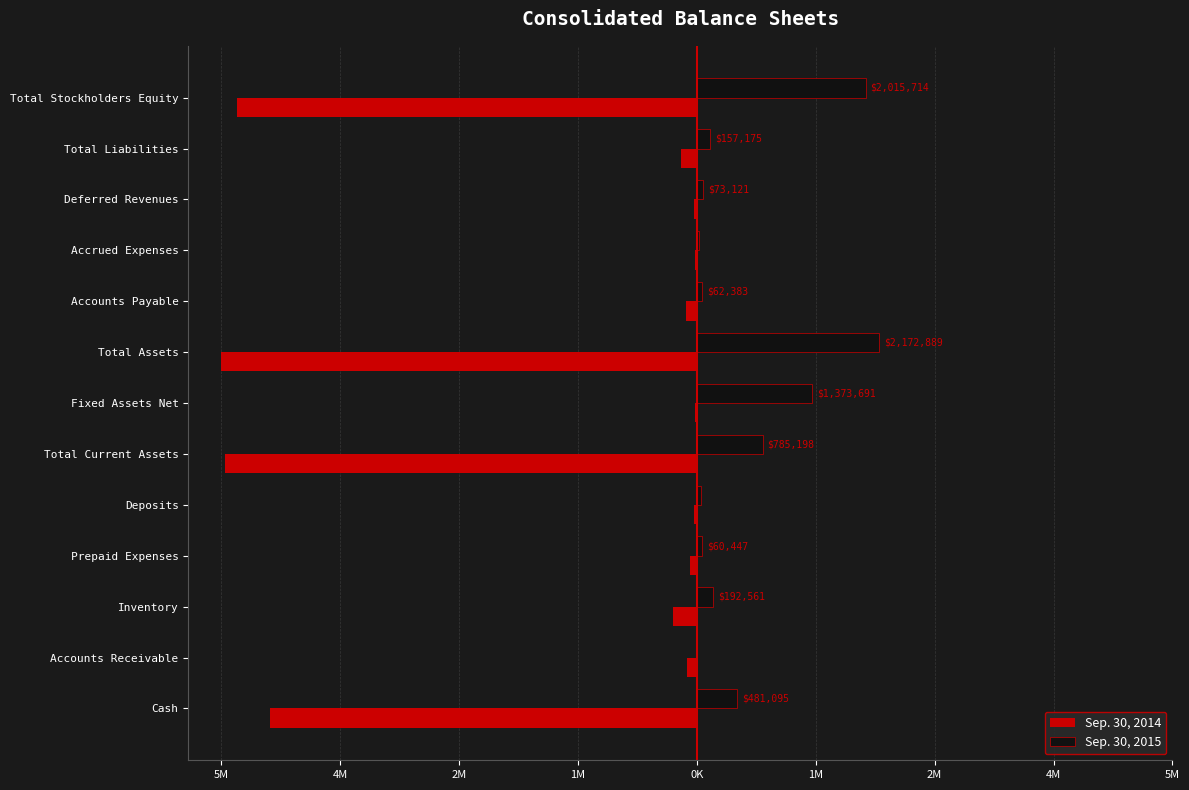

What is the smallest value displayed?

-5677796